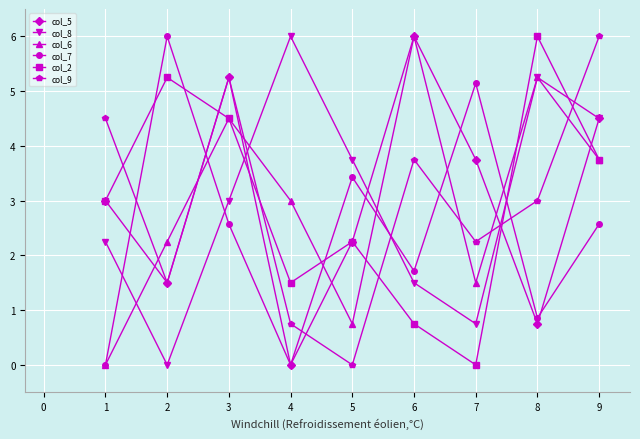

What is the total value across all series at 9?

25.1